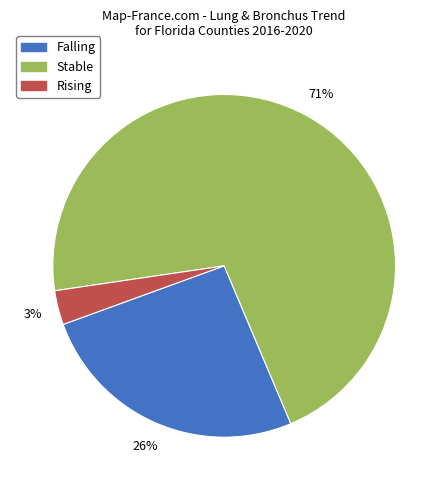

To the nearest percent, what is the difference between the largest and smallest slice percentages?

68%